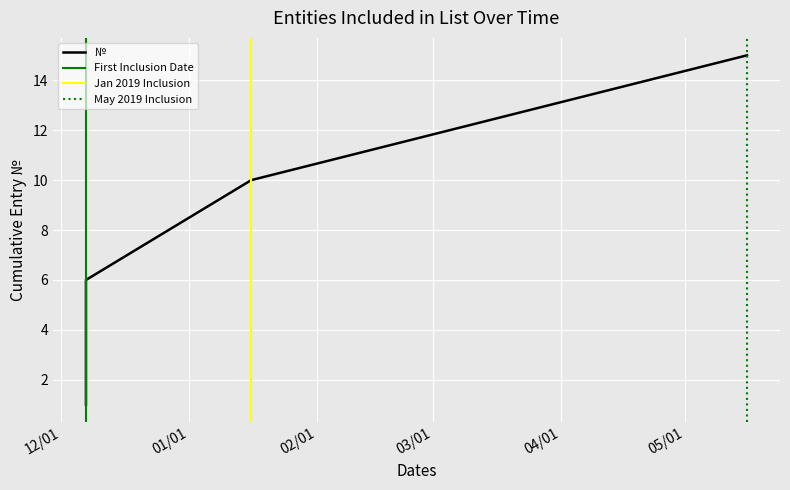

What value does the data have at 2018-12-07?

3